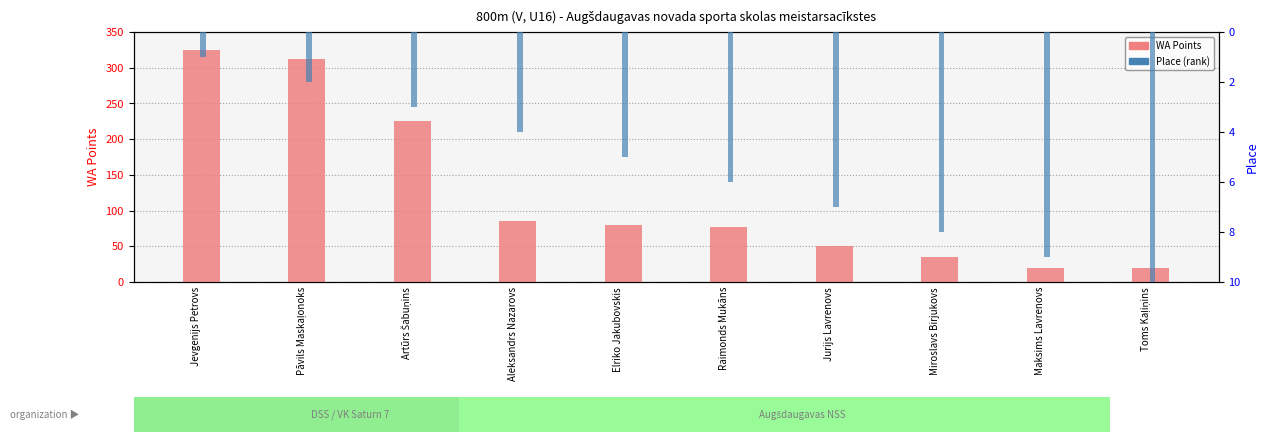

How many groups of bars are there?

10